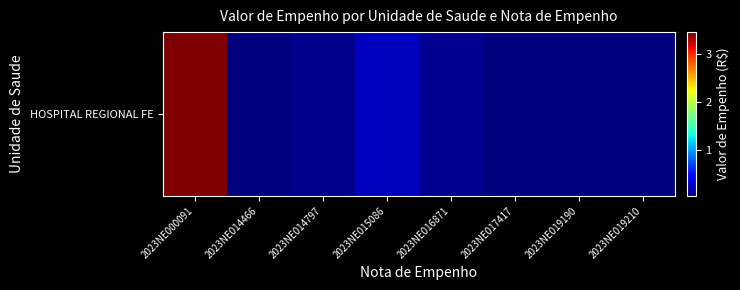

How many series are shown in this chart?

1